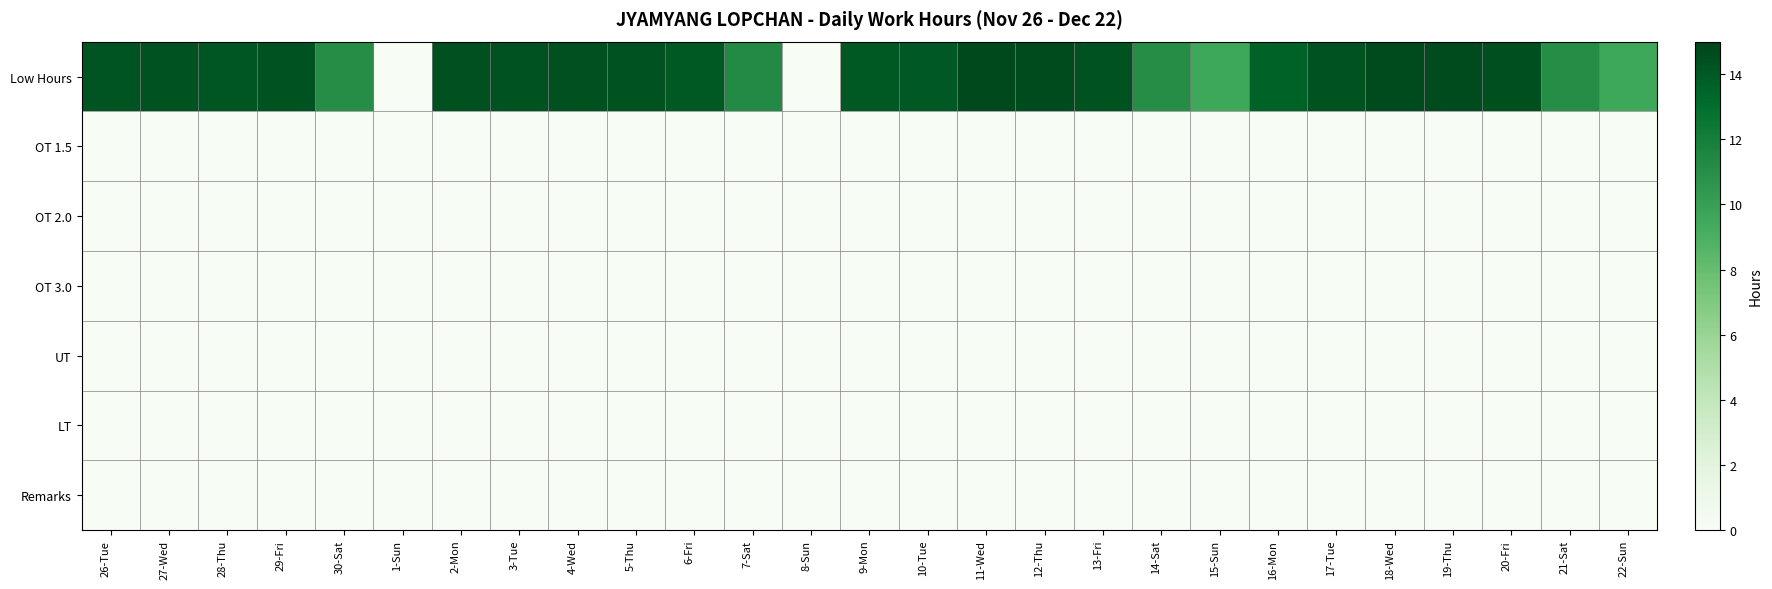

Which category has the lowest value across all series?

1-Sun